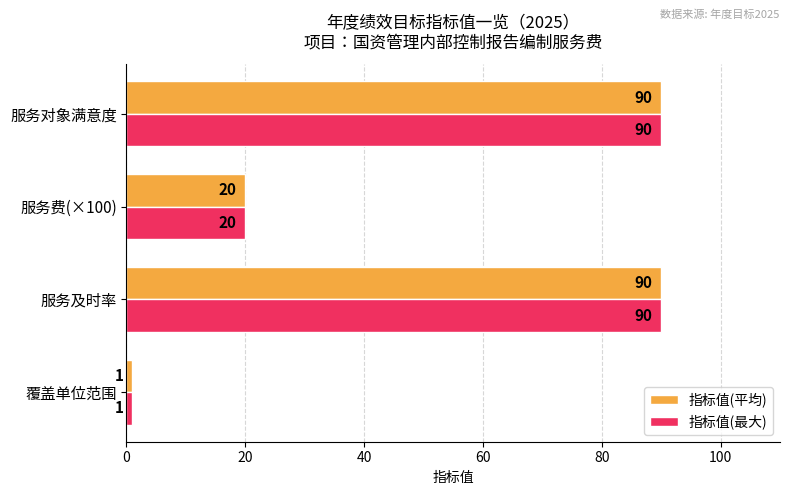

What is the difference between the maximum and minimum values in the 指标值(平均) series?

89